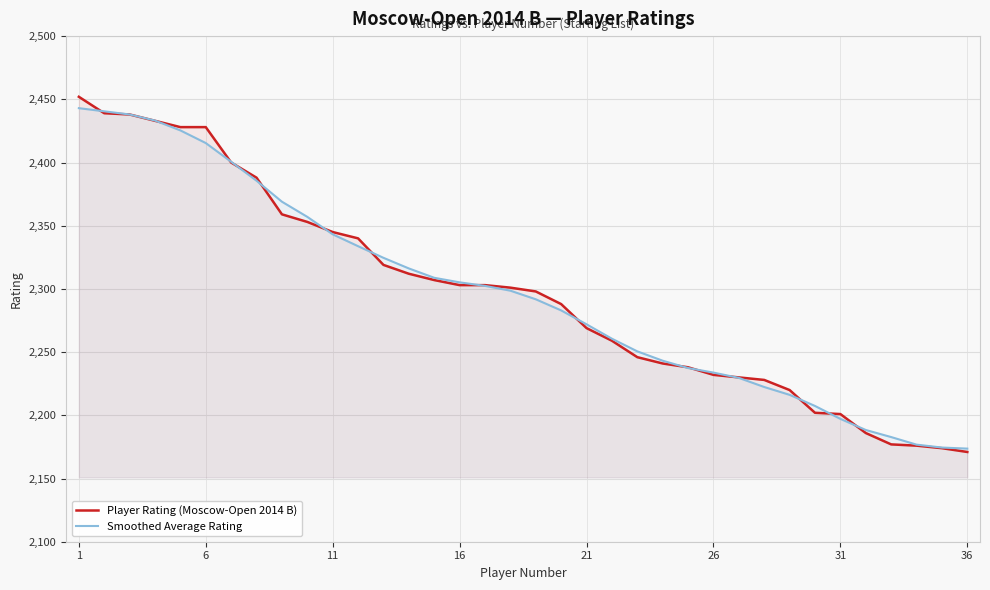

At how many categories does at least one series exceed 2312?

14